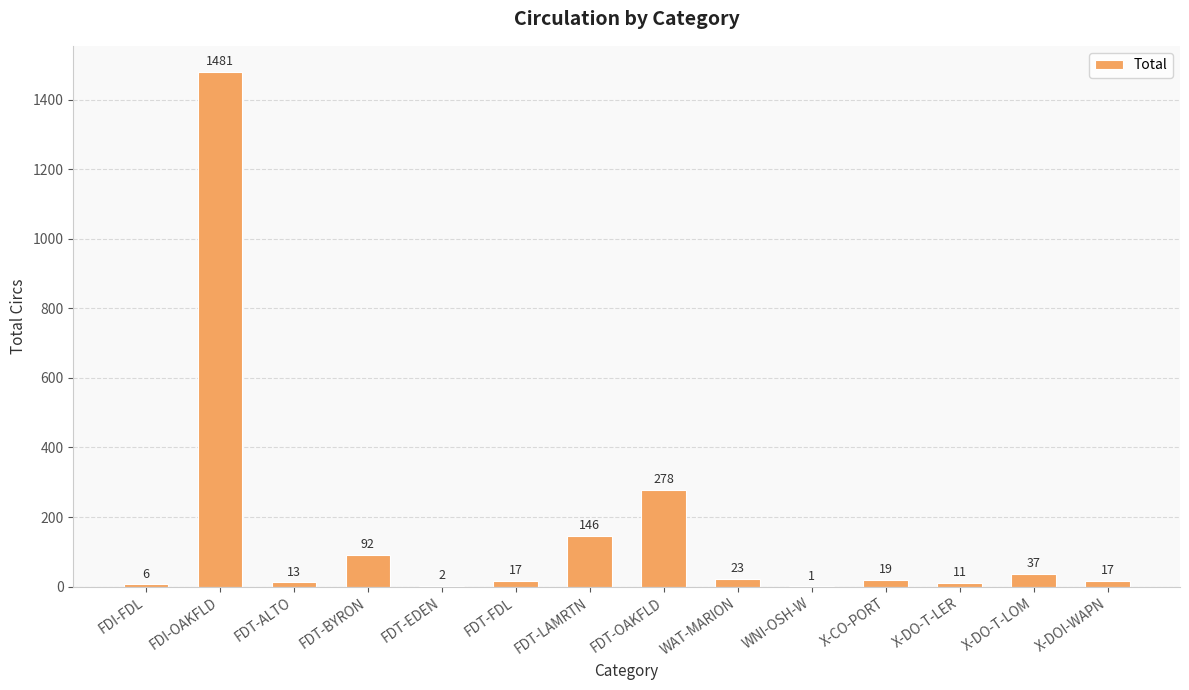

What is the change in value from FDT-LAMRTN to X-CO-PORT?

-127